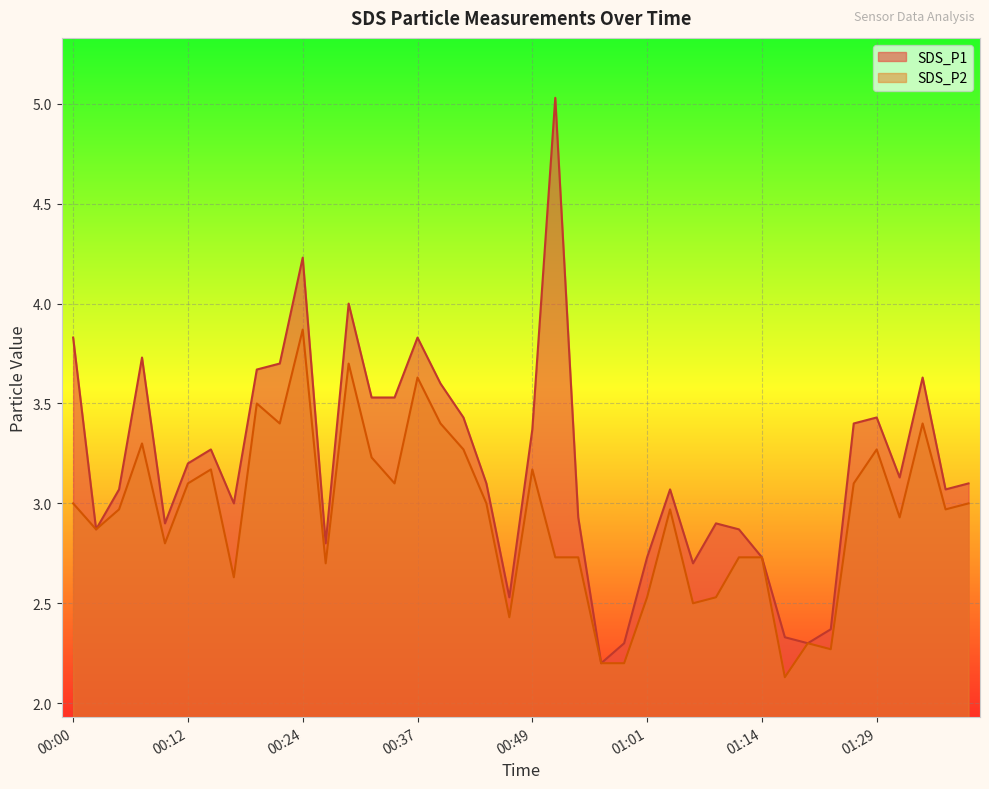

Reading left to right, extract all data points from this chart.

SDS_P1: 00:00=3.8	00:02=2.9	00:05=3.1	00:07=3.7	00:10=2.9	00:12=3.2	00:15=3.3	00:17=3.0	00:19=3.7	00:22=3.7	00:24=4.2	00:27=2.8	00:29=4.0	00:32=3.5	00:34=3.5	00:37=3.8	00:39=3.6	00:42=3.4	00:44=3.1	00:46=2.5	00:49=3.4	00:51=5.0	00:54=2.9	00:56=2.2	00:59=2.3	01:01=2.7	01:04=3.1	01:06=2.7	01:09=2.9	01:11=2.9	01:14=2.7	01:16=2.3	01:21=2.3	01:24=2.4	01:26=3.4	01:29=3.4	01:31=3.1	01:34=3.6	01:36=3.1	01:39=3.1
SDS_P2: 00:00=3.0	00:02=2.9	00:05=3.0	00:07=3.3	00:10=2.8	00:12=3.1	00:15=3.2	00:17=2.6	00:19=3.5	00:22=3.4	00:24=3.9	00:27=2.7	00:29=3.7	00:32=3.2	00:34=3.1	00:37=3.6	00:39=3.4	00:42=3.3	00:44=3.0	00:46=2.4	00:49=3.2	00:51=2.7	00:54=2.7	00:56=2.2	00:59=2.2	01:01=2.5	01:04=3.0	01:06=2.5	01:09=2.5	01:11=2.7	01:14=2.7	01:16=2.1	01:21=2.3	01:24=2.3	01:26=3.1	01:29=3.3	01:31=2.9	01:34=3.4	01:36=3.0	01:39=3.0